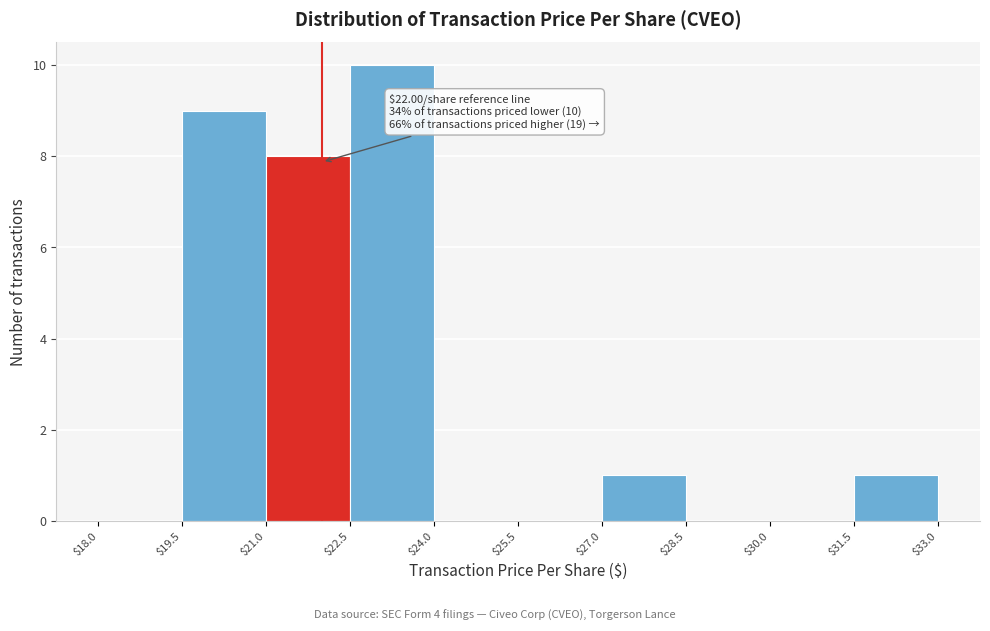

Over which range of the x-axis is the bar tallest?

$22.5 to $24.0